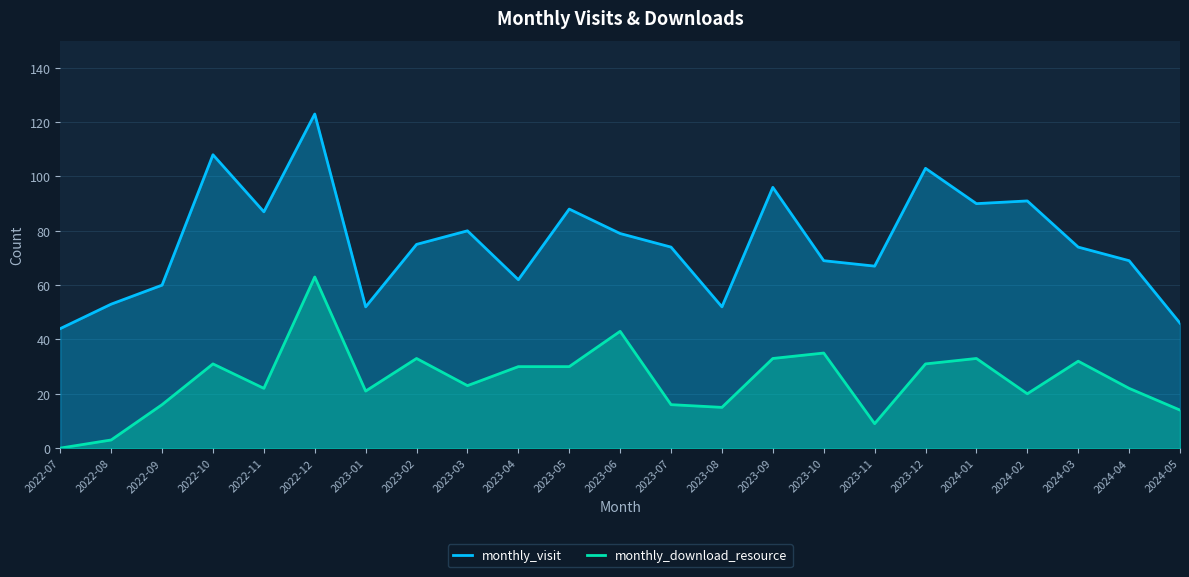

List the labels in order of monthly_visit value, smallest first.

2022-07, 2024-05, 2023-01, 2023-08, 2022-08, 2022-09, 2023-04, 2023-11, 2023-10, 2024-04, 2023-07, 2024-03, 2023-02, 2023-06, 2023-03, 2022-11, 2023-05, 2024-01, 2024-02, 2023-09, 2023-12, 2022-10, 2022-12